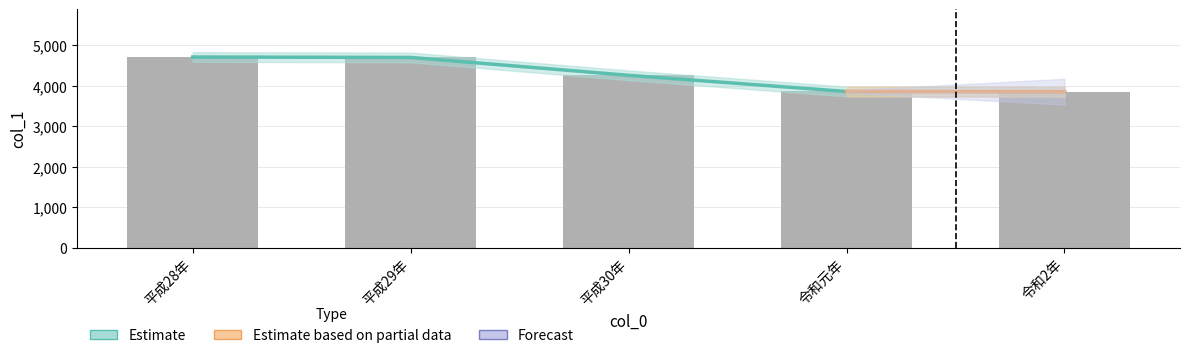

What is the change in value from 平成29年 to 平成30年?

-441